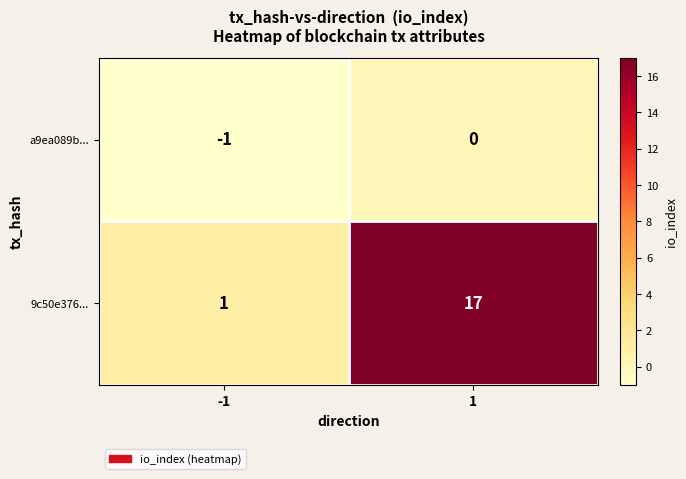

How many data points does each series have?

2